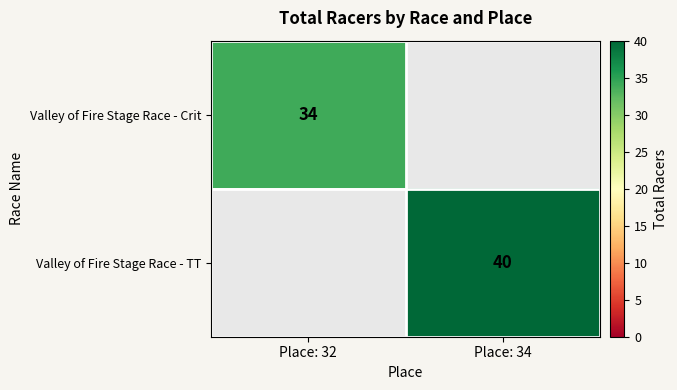

Which label corresponds to the smallest value in the chart?

Place: 32